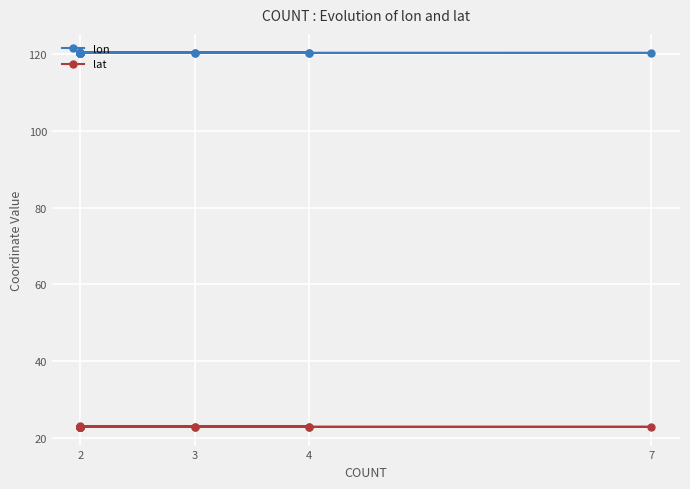

List the series in order of their peak value, lowest first.

lat, lon